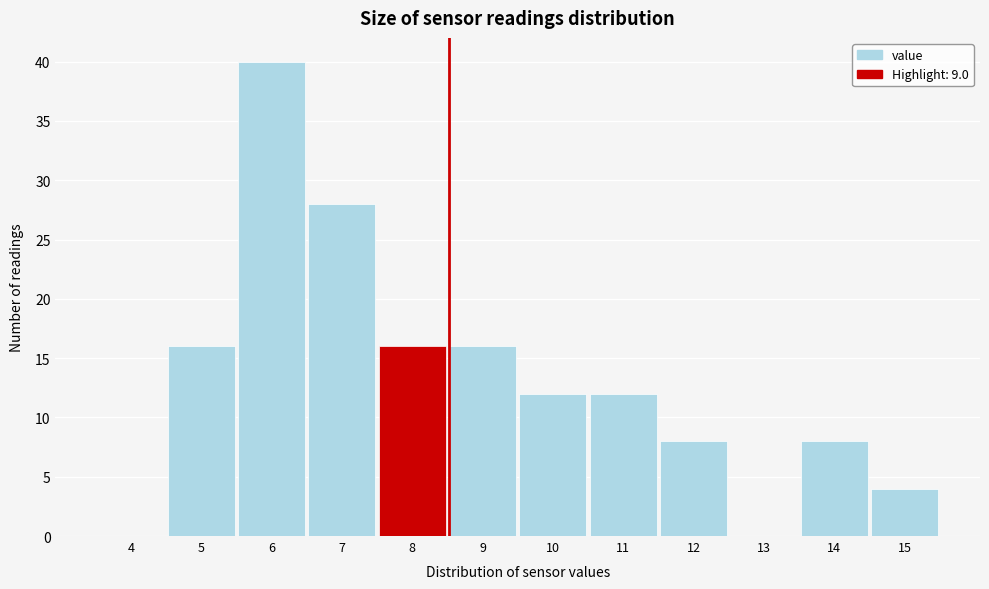

Reading right to left, list all the values displayed in this chart.

15=4	14=8	13=0	12=8	11=12	10=12	9=16	8=16	7=28	6=40	5=16	4=0